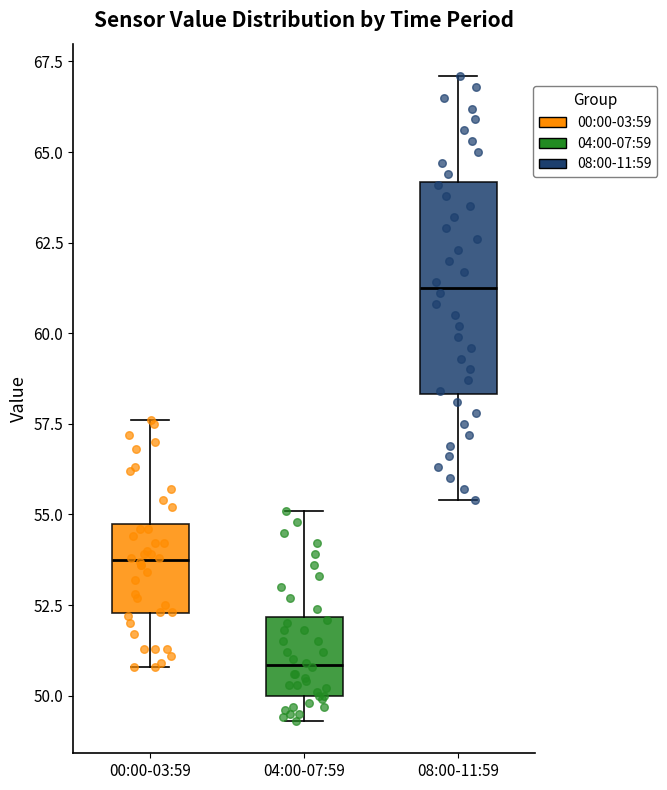

Which box is the tallest, from its lower edge to its upper edge?

08:00-11:59